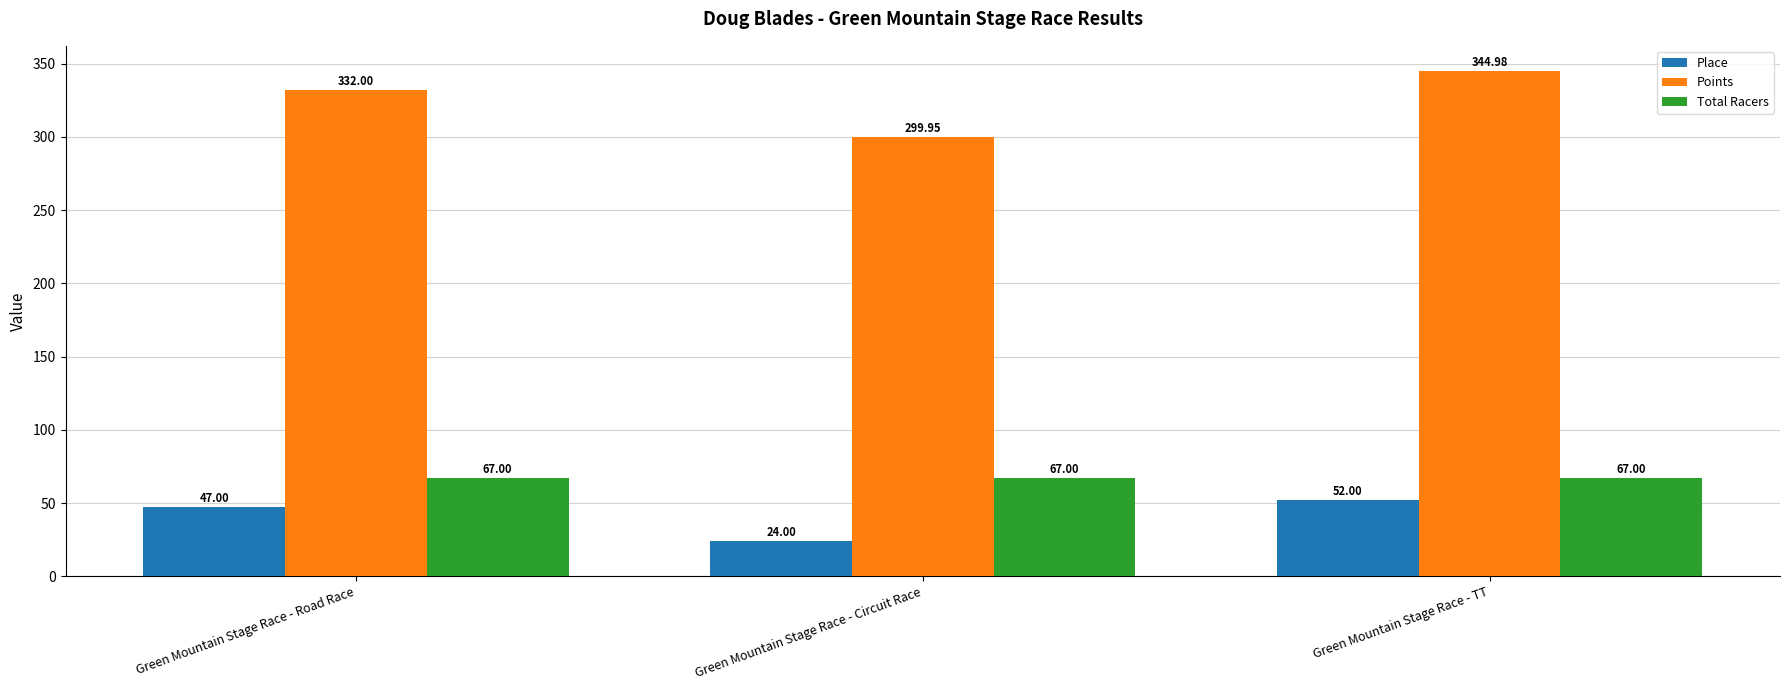

What is the label of the 1st bar from the left?

Green Mountain Stage Race - Road Race